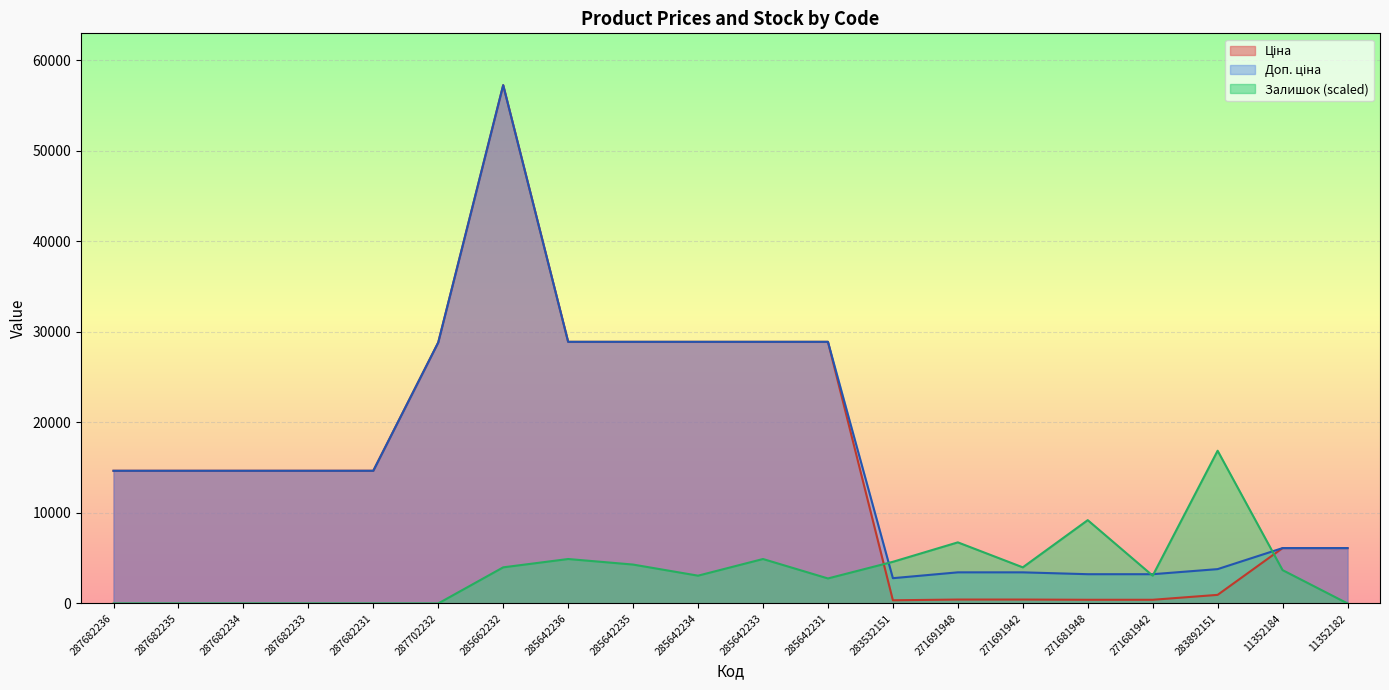

True or false: Доп. ціна has a value of 4948.0 at 271681948.

False